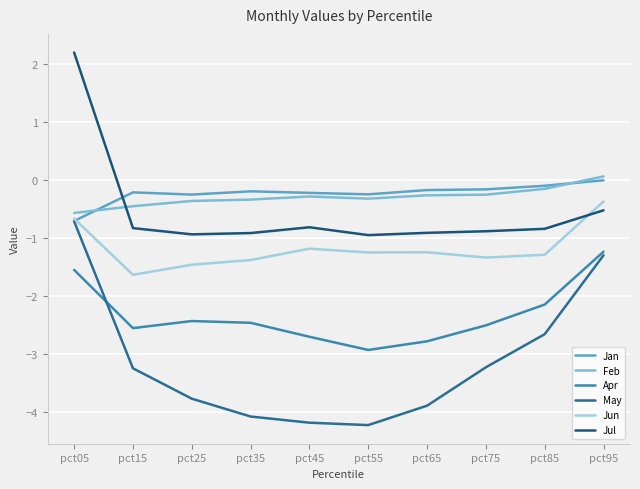

At which label does Jul reach its peak?

pct05